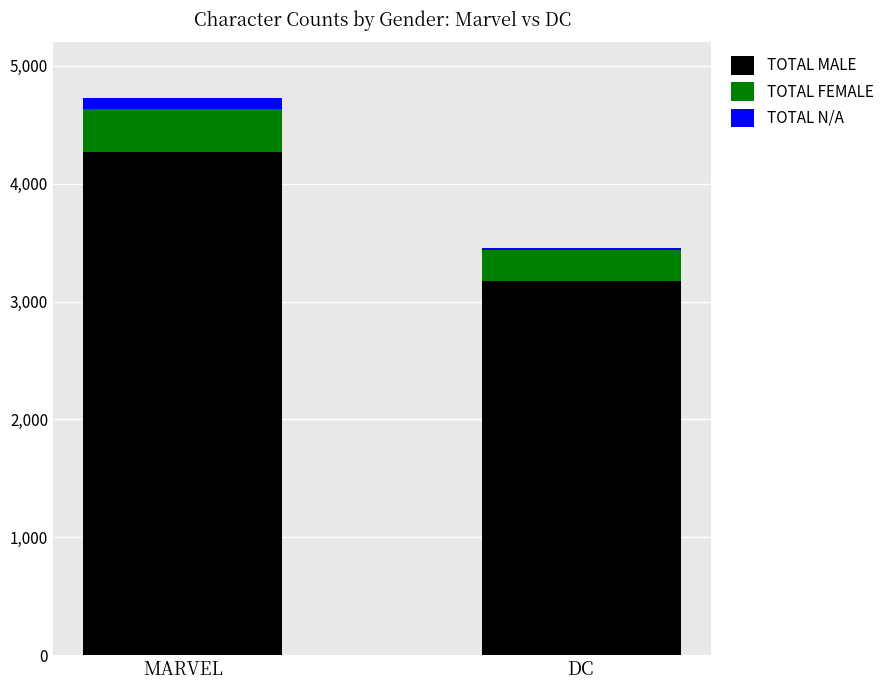

What is the minimum value for TOTAL MALE?

3176